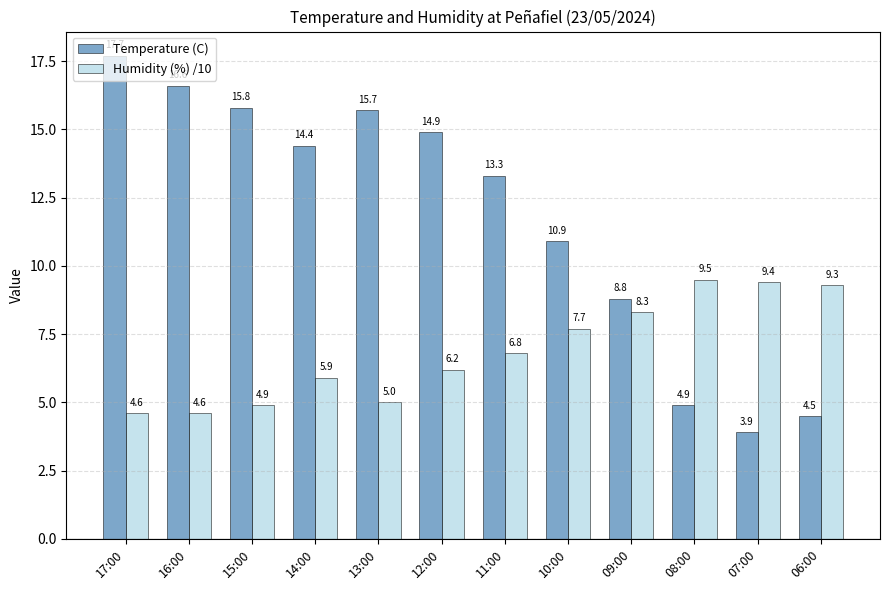

Reading left to right, transcribe all the data shown in this chart.

Temperature (C): 17:00=17.7	16:00=16.6	15:00=15.8	14:00=14.4	13:00=15.7	12:00=14.9	11:00=13.3	10:00=10.9	09:00=8.8	08:00=4.9	07:00=3.9	06:00=4.5
Humidity (%) /10: 17:00=4.6	16:00=4.6	15:00=4.9	14:00=5.9	13:00=5.0	12:00=6.2	11:00=6.8	10:00=7.7	09:00=8.3	08:00=9.5	07:00=9.4	06:00=9.3